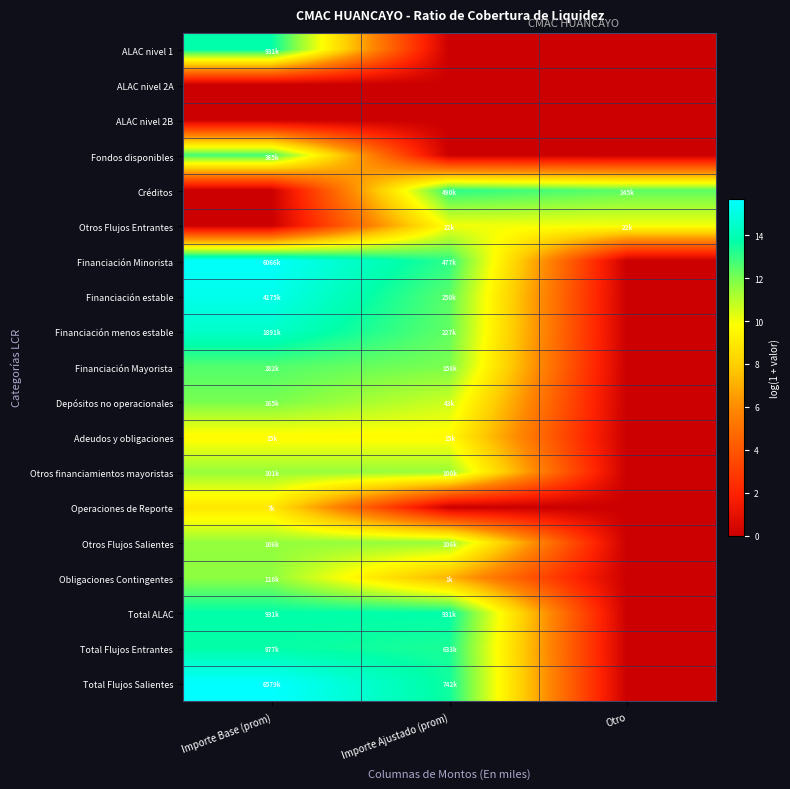

What is the difference between the highest and lowest values at Otro?

12.4